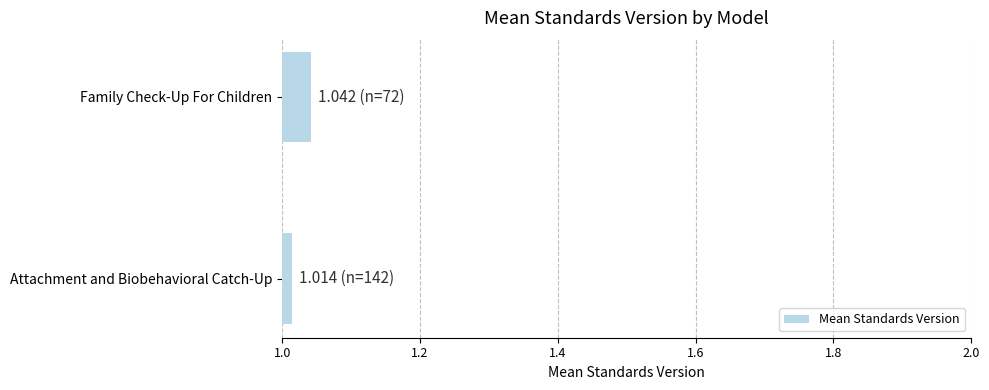

List the labels in order of value, largest first.

Family Check-Up For Children, Attachment and Biobehavioral Catch-Up